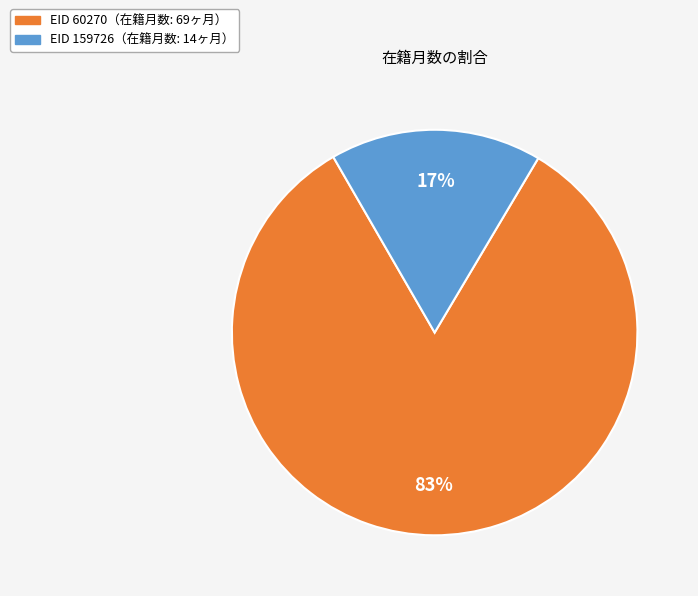

Do EID 60270（在籍月数: 69ヶ月） and EID 159726（在籍月数: 14ヶ月） together represent more than half of the pie?

Yes